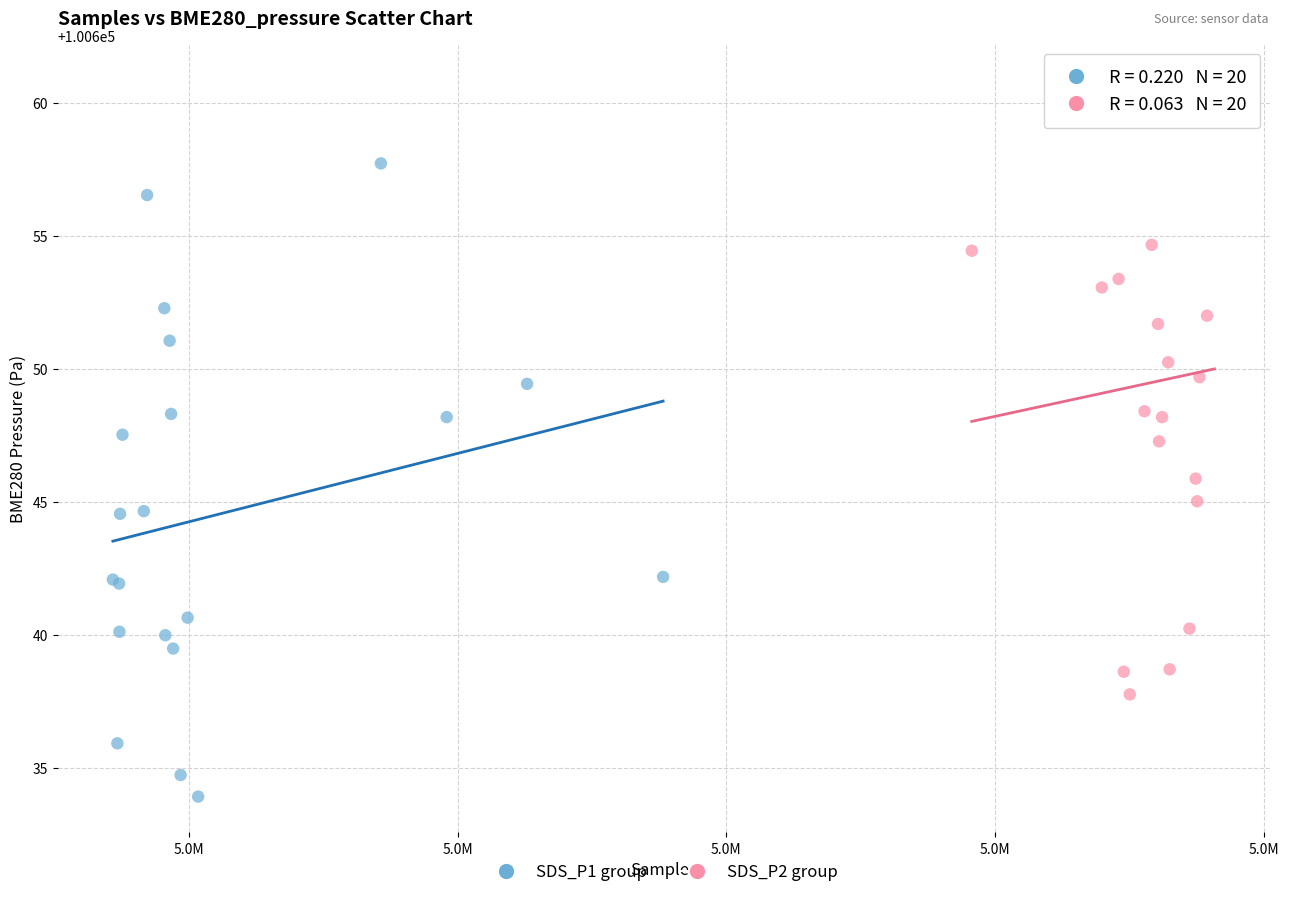

What are all the series names shown in the legend?

SDS_P1 group, SDS_P2 group